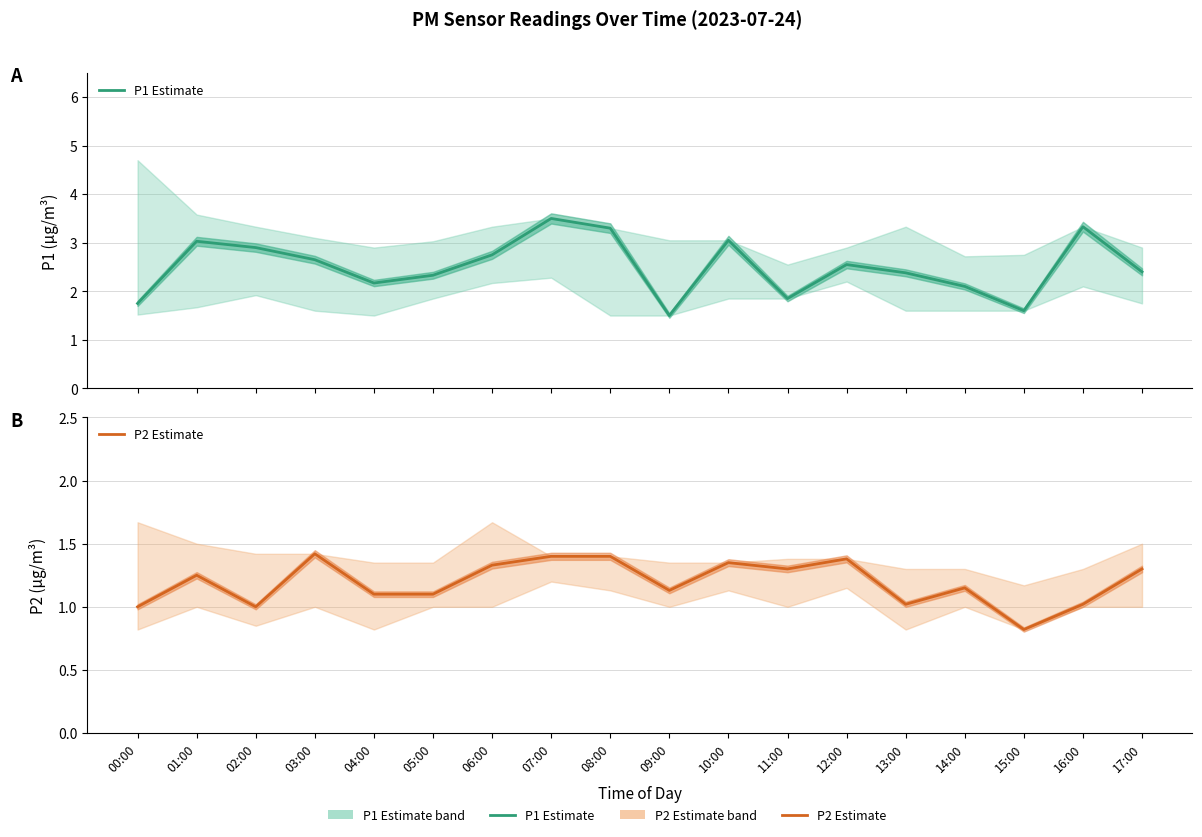

How many lines are shown in the chart?

2